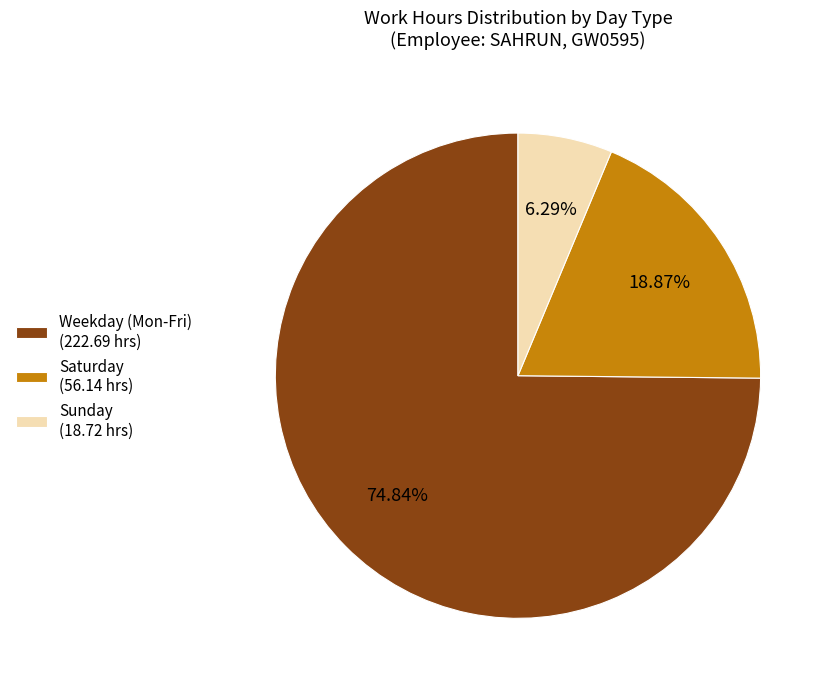

Do Sunday (18.72 hrs) and Weekday (Mon-Fri) (222.69 hrs) together represent more than half of the pie?

Yes